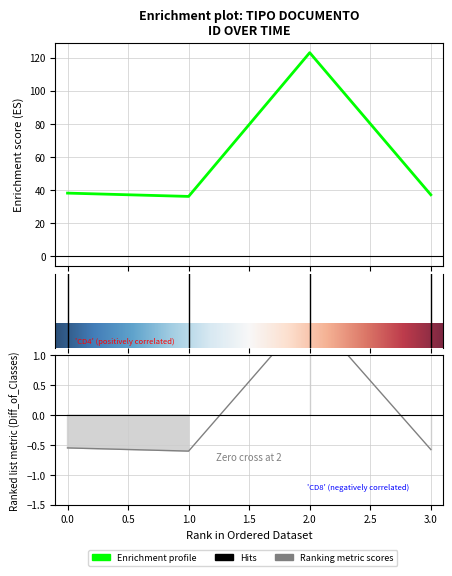

What is the difference between the maximum and second lowest values?

2.3